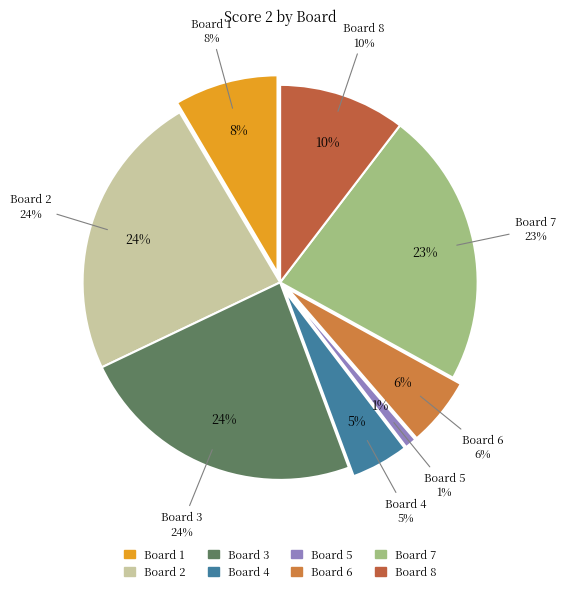

To the nearest percent, what portion does Board 4 represent?

5%